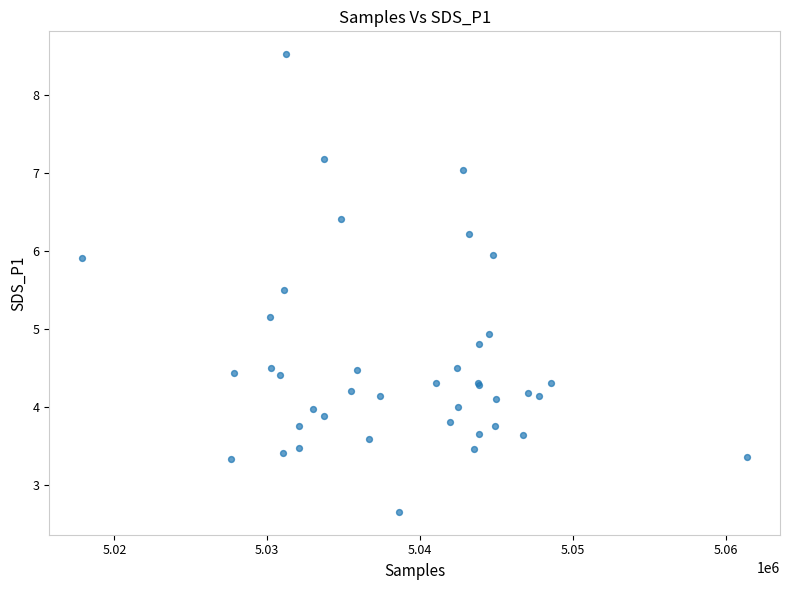

What Y value in the scatter plot is closest to 5?

4.9